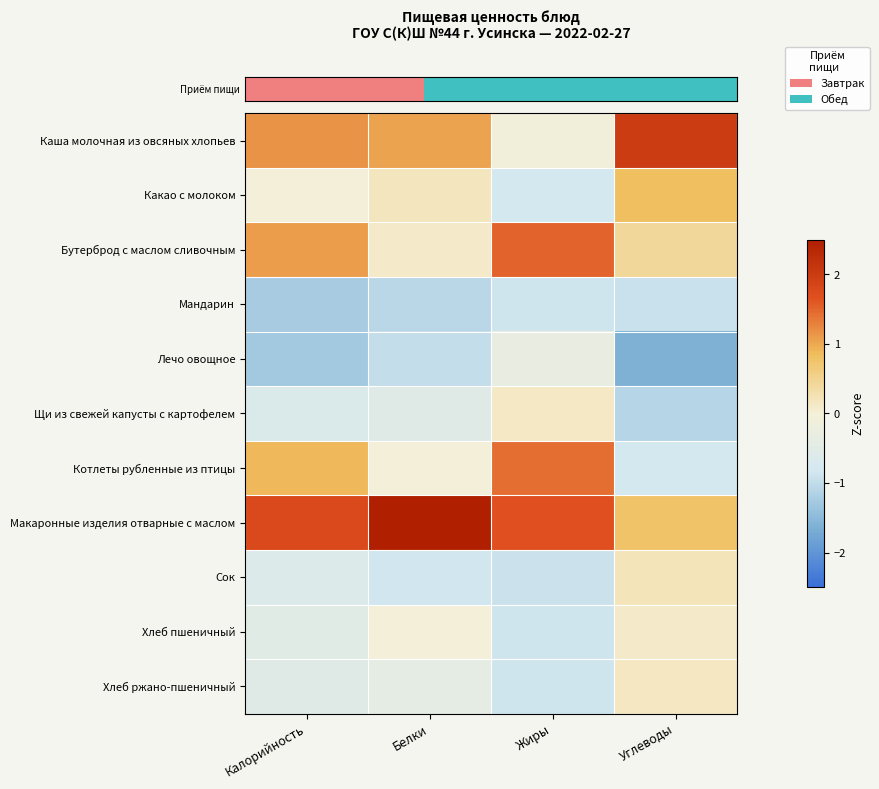

At which category is the sum across all series the highest?

Углеводы